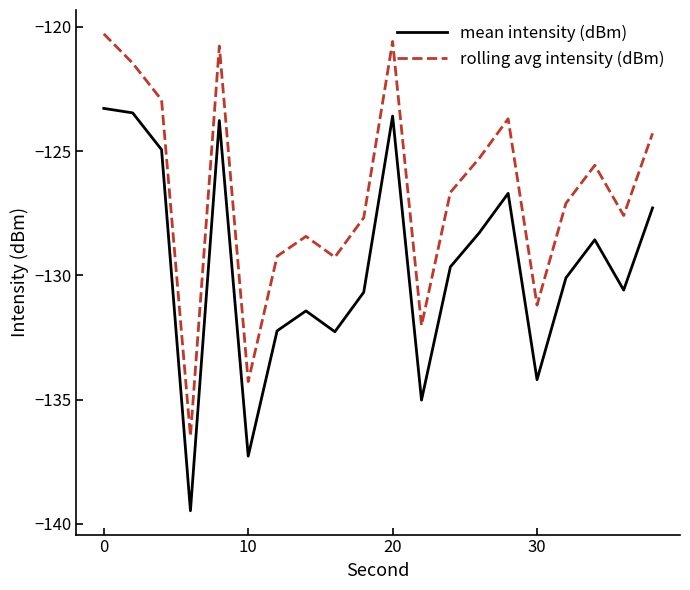

What are all the series names shown in the legend?

mean intensity (dBm), rolling avg intensity (dBm)